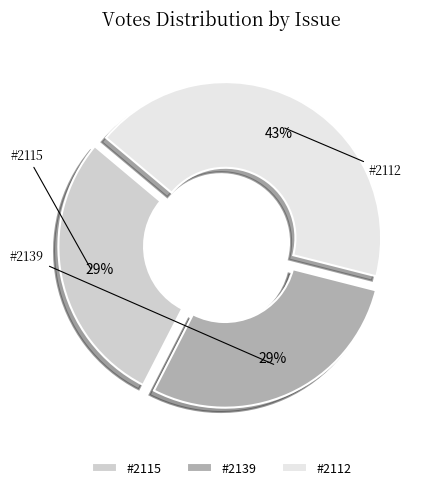

Is there a majority slice in this chart?

No